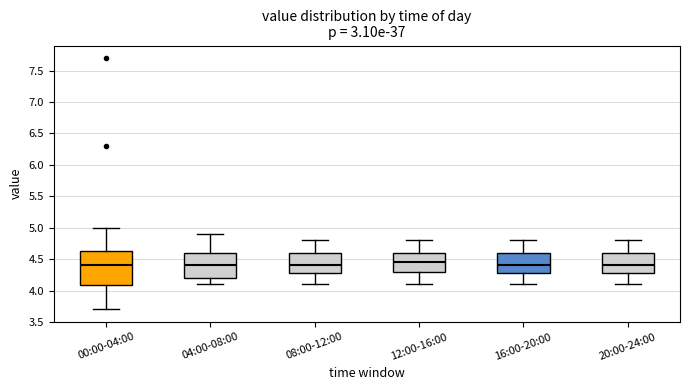

Where does the median line of the box for 08:00-12:00 sit on the y-axis? The values are not printed on the chart, so give them approximately, as read against the axis.

4.40